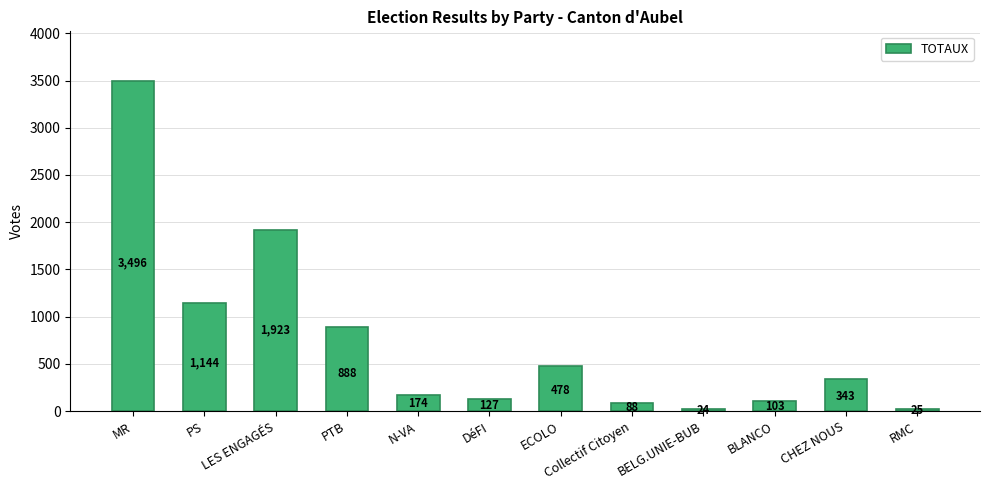

What is the label of the 12th bar from the left?

RMC